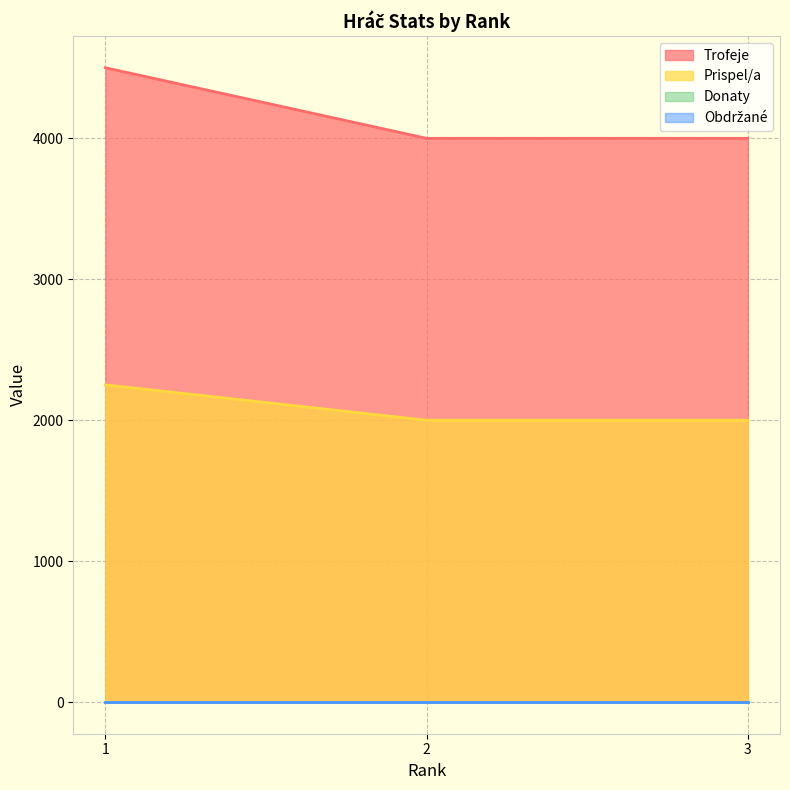

Count the number of categories in the chart.

3